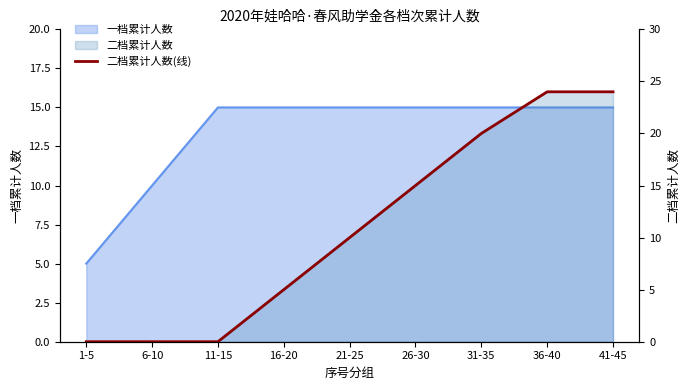

Count the number of categories in the chart.

9